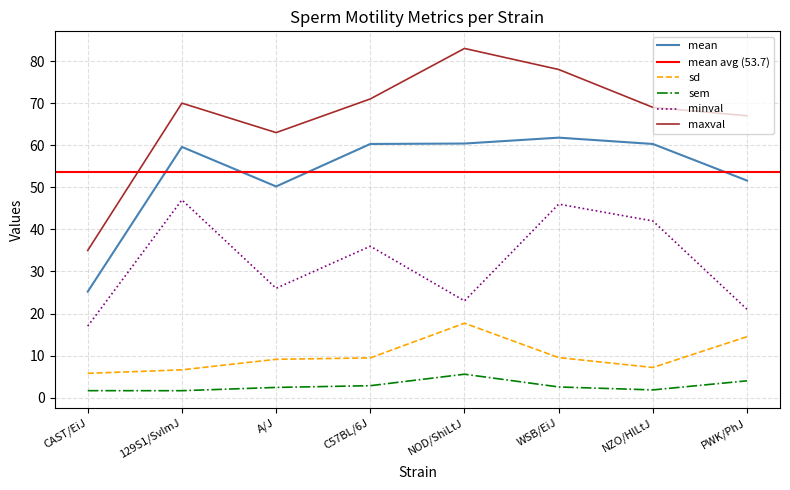

True or false: sem and minval intersect in this chart.

False